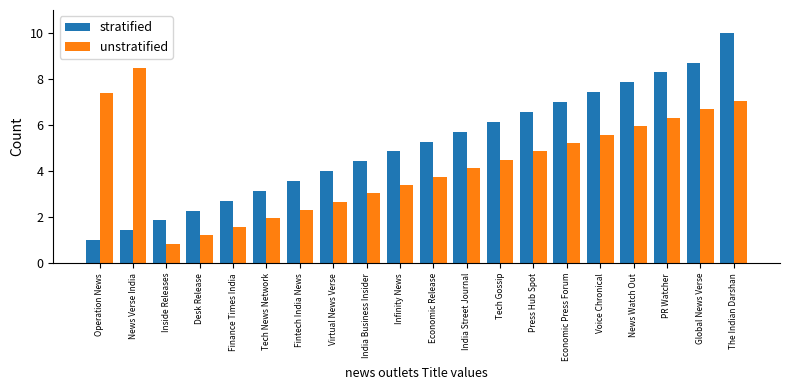

At which label does stratified reach its minimum?

Operation News